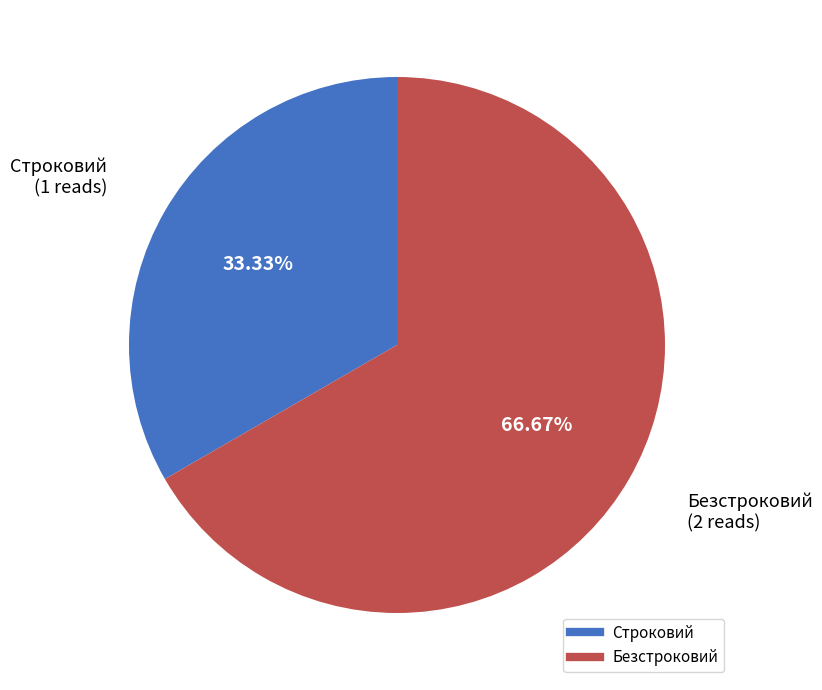

Count the number of slices in the pie.

2